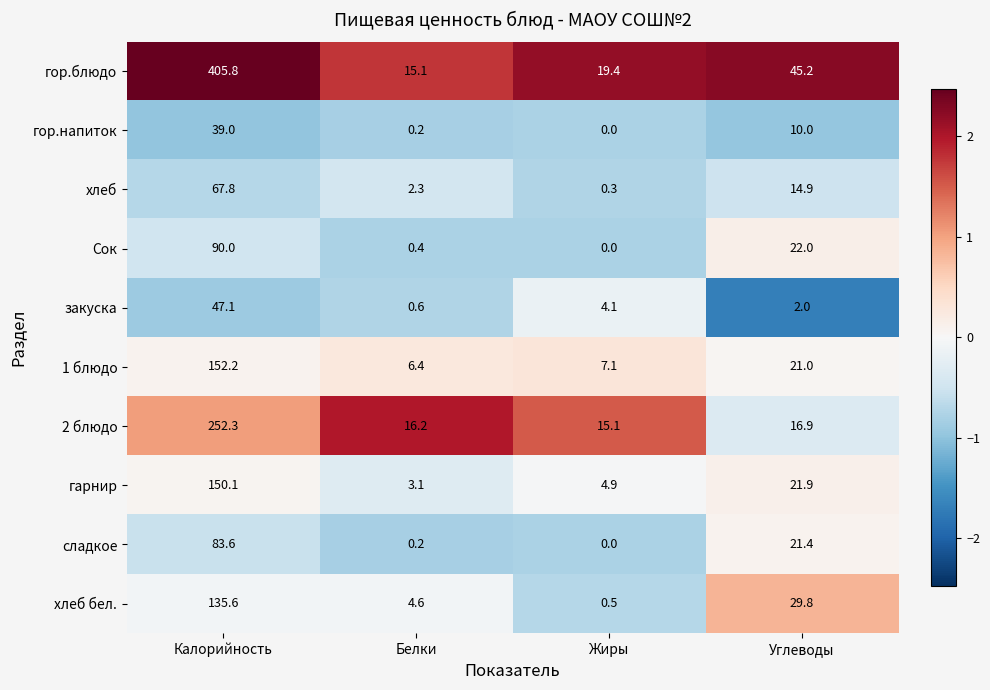

Rank the series by their maximum value, from highest to lowest.

гор.блюдо, 2 блюдо, 1 блюдо, гарнир, хлеб бел., Сок, сладкое, хлеб, закуска, гор.напиток